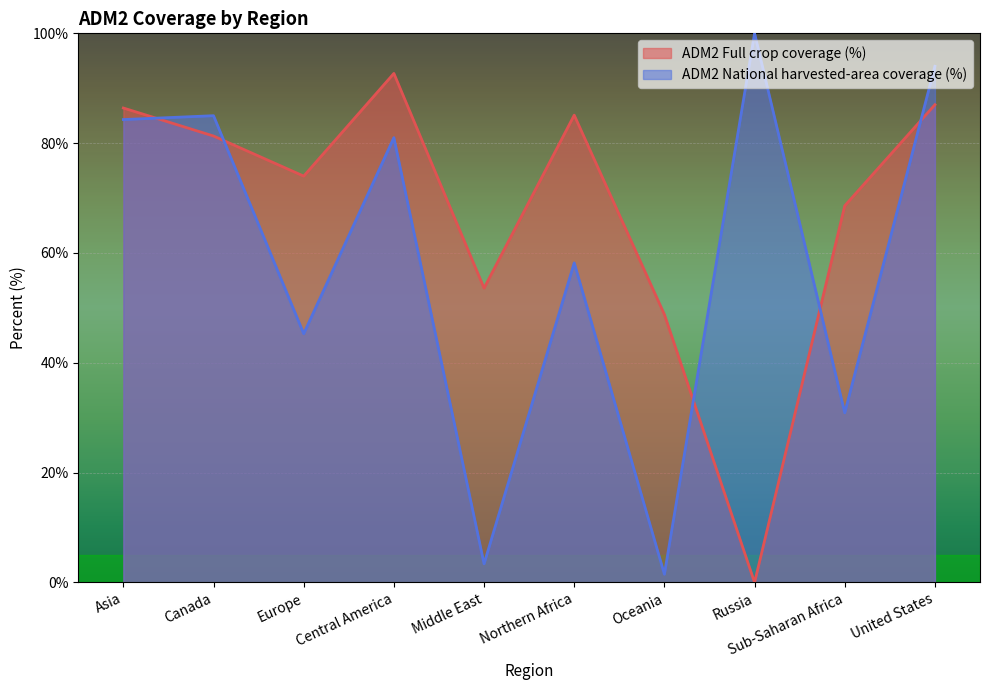

List the series in order of their overall mean, lowest first.

ADM2 National harvested-area coverage (%), ADM2 Full crop coverage (%)